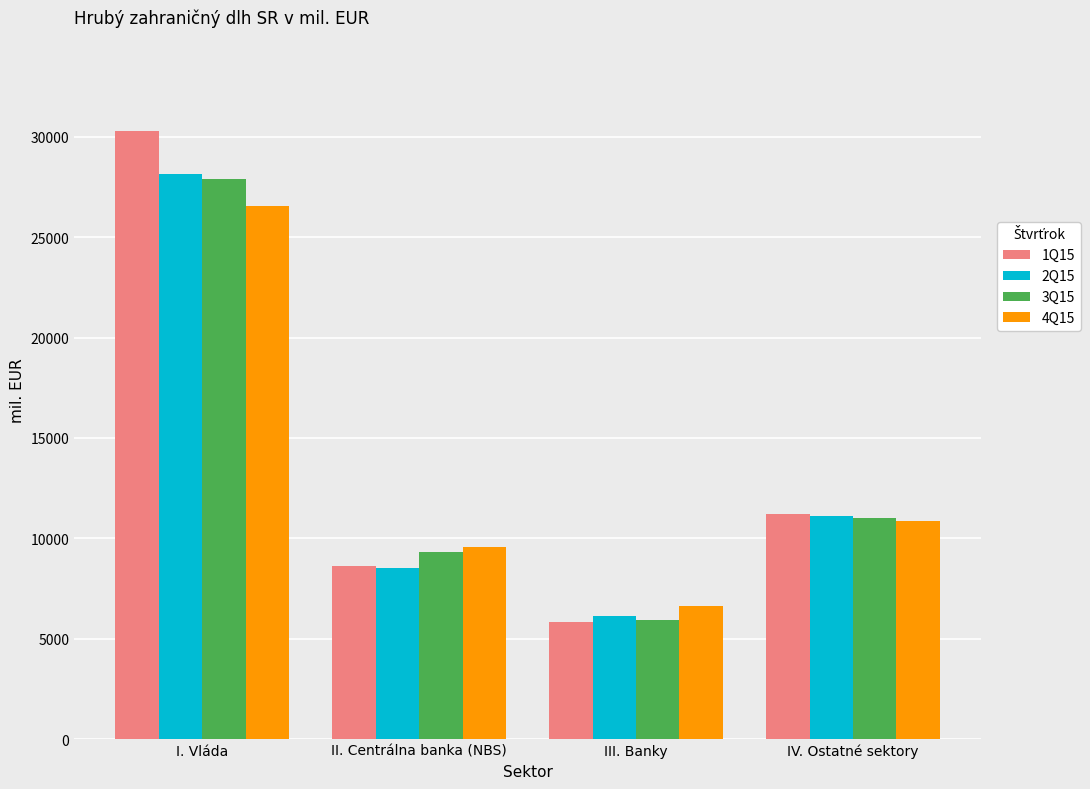

What is the sum of all 2Q15 values?

53875.2